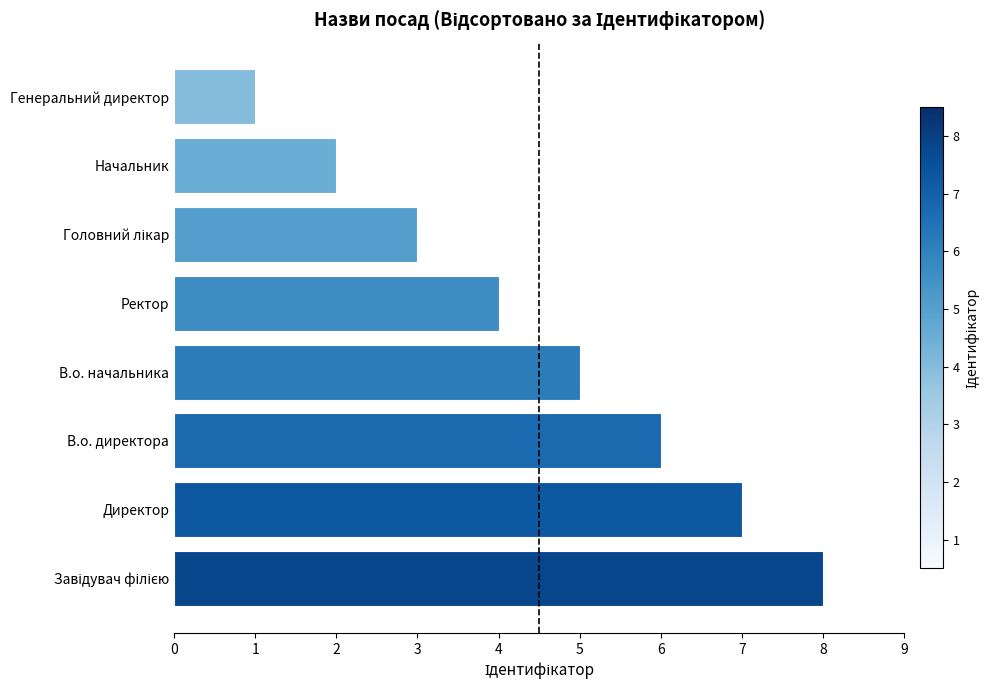

Count the values in the range 3 to 7.

5